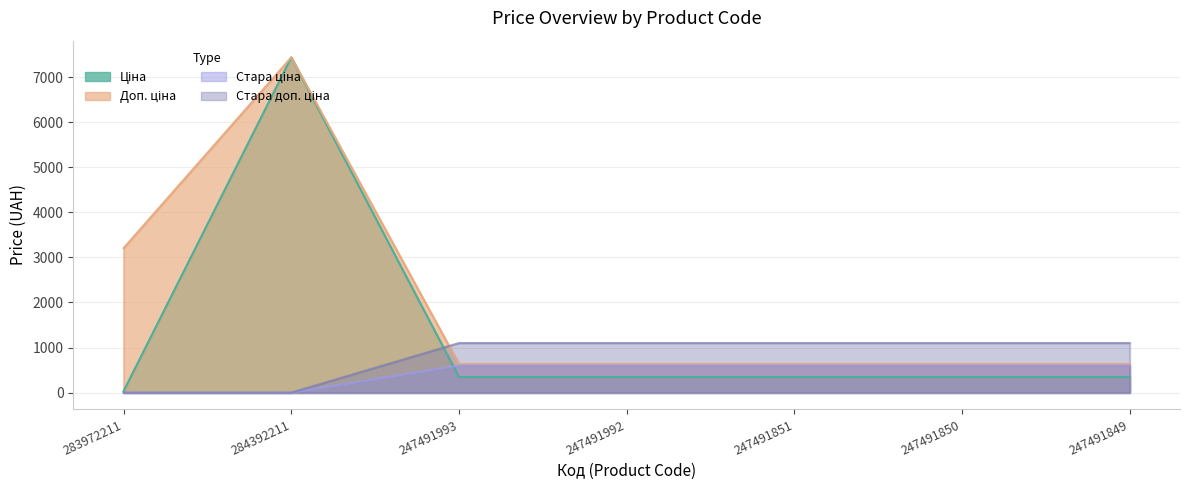

Where is Ціна nearest to the value 3734?

247491993